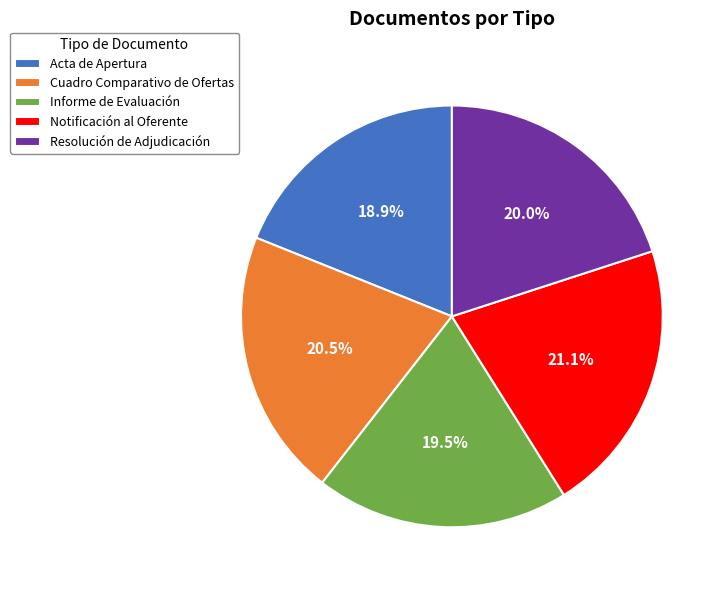

To the nearest percent, what is the difference between the largest and smallest slice percentages?

2%